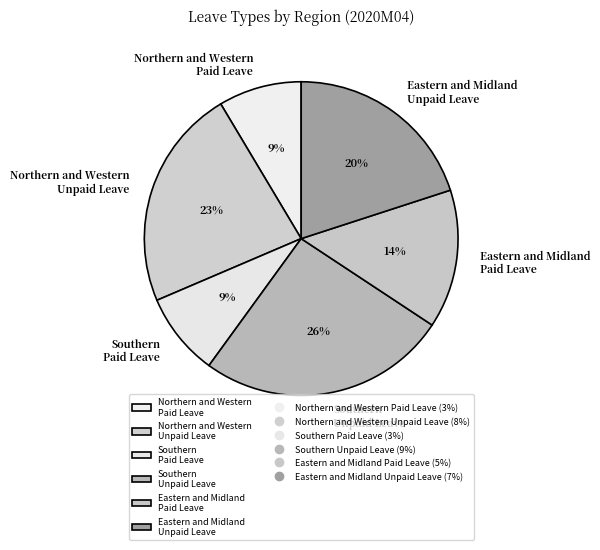

How many slices are in this pie chart?

6